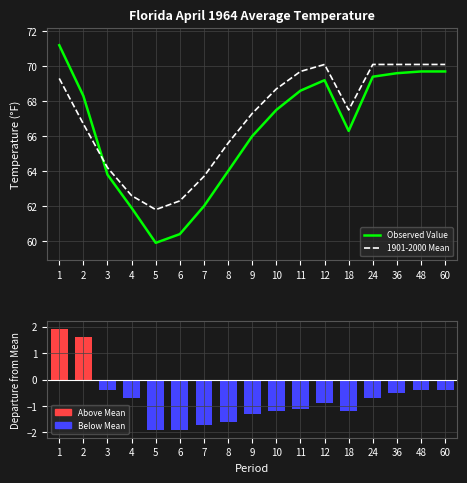

At which category does the chart reach its peak across all series?

1